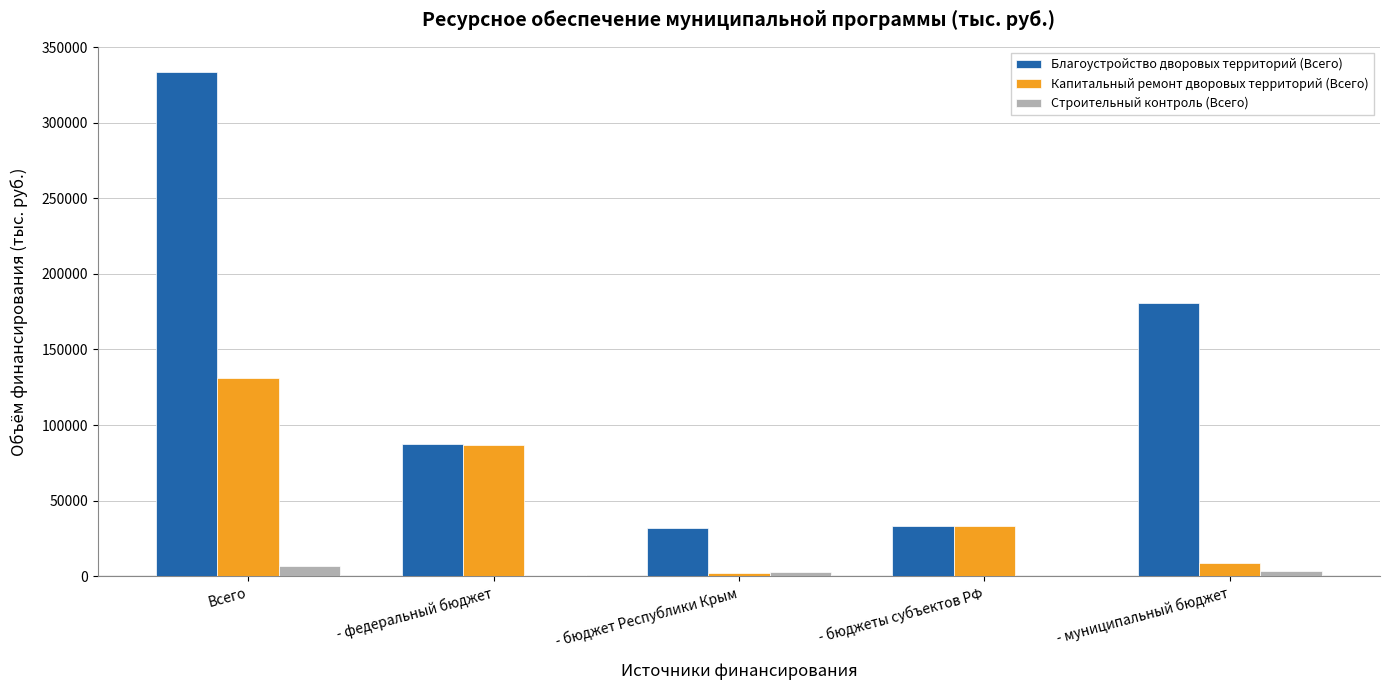

Which series has the widest spread of values?

Благоустройство дворовых территорий (Всего)